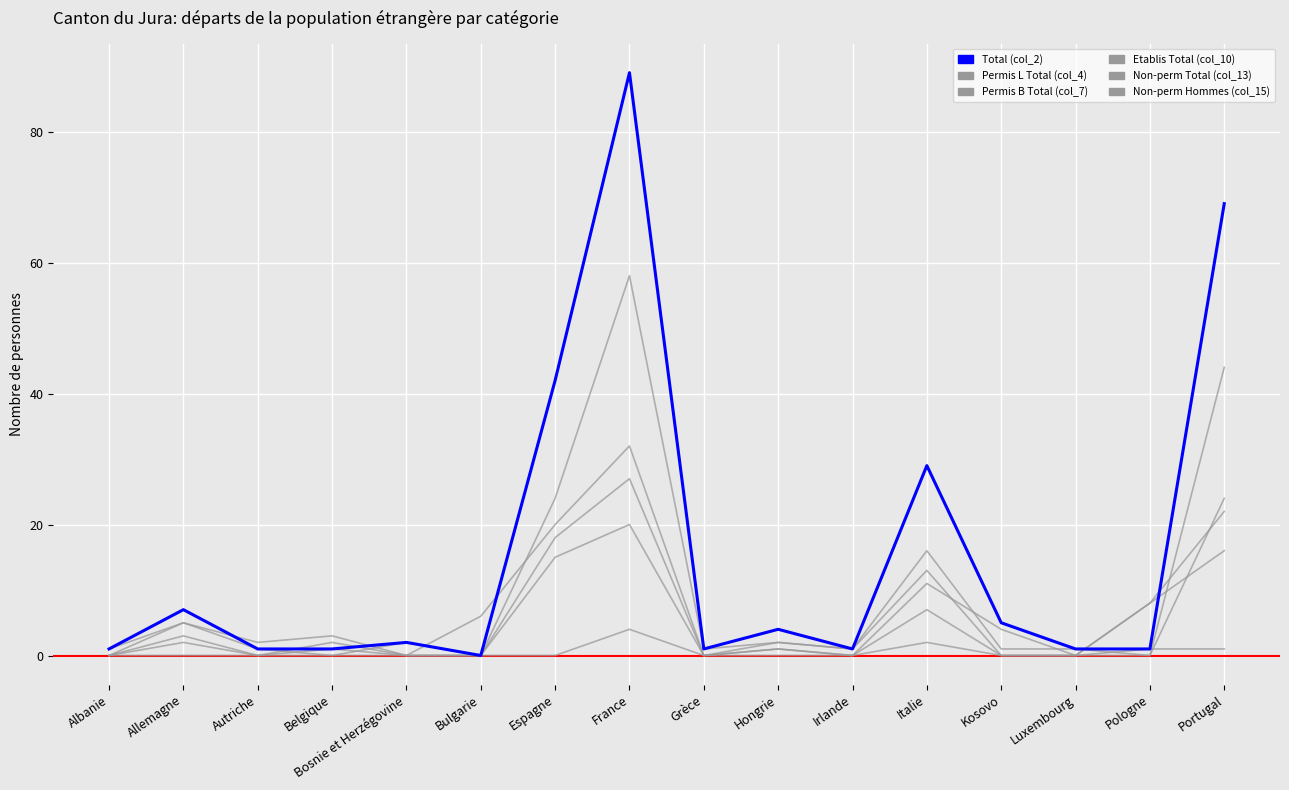

Reading left to right, transcribe all the data shown in this chart.

Total (col_2): Albanie=1	Allemagne=7	Autriche=1	Belgique=1	Bosnie et Herzégovine=2	Bulgarie=0	Espagne=42	France=89	Grèce=1	Hongrie=4	Irlande=1	Italie=29	Kosovo=5	Luxembourg=1	Pologne=1	Portugal=69
Permis L Total (col_4): Albanie=0	Allemagne=0	Autriche=0	Belgique=1	Bosnie et Herzégovine=0	Bulgarie=0	Espagne=0	France=4	Grèce=0	Hongrie=1	Irlande=0	Italie=2	Kosovo=0	Luxembourg=0	Pologne=1	Portugal=1
Permis B Total (col_7): Albanie=1	Allemagne=5	Autriche=1	Belgique=0	Bosnie et Herzégovine=0	Bulgarie=0	Espagne=24	France=58	Grèce=1	Hongrie=2	Irlande=1	Italie=16	Kosovo=1	Luxembourg=1	Pologne=0	Portugal=24
Etablis Total (col_10): Albanie=0	Allemagne=2	Autriche=0	Belgique=0	Bosnie et Herzégovine=2	Bulgarie=0	Espagne=18	France=27	Grèce=0	Hongrie=1	Irlande=0	Italie=11	Kosovo=4	Luxembourg=0	Pologne=0	Portugal=44
Non-perm Total (col_13): Albanie=0	Allemagne=5	Autriche=2	Belgique=3	Bosnie et Herzégovine=0	Bulgarie=6	Espagne=20	France=32	Grèce=0	Hongrie=2	Irlande=1	Italie=13	Kosovo=0	Luxembourg=0	Pologne=8	Portugal=22
Non-perm Hommes (col_15): Albanie=0	Allemagne=3	Autriche=0	Belgique=2	Bosnie et Herzégovine=0	Bulgarie=0	Espagne=15	France=20	Grèce=0	Hongrie=0	Irlande=0	Italie=7	Kosovo=0	Luxembourg=0	Pologne=8	Portugal=16